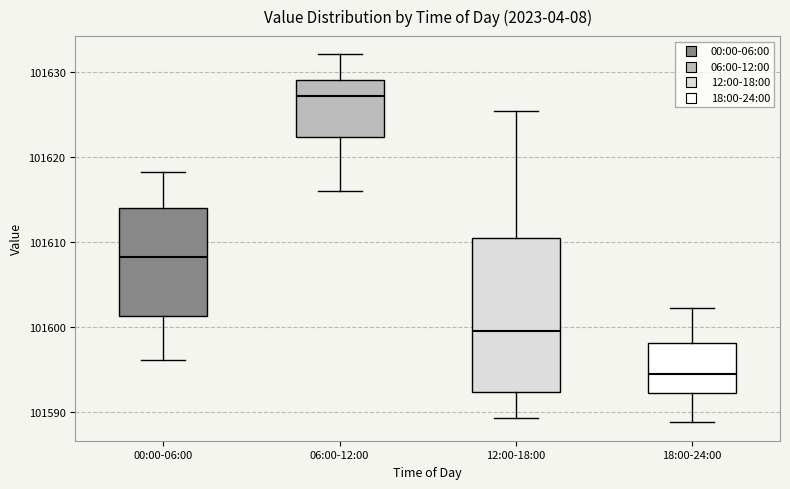

Reading left to right, read every box against the y-axis: the position of its median line, the range the box covers, and the ends of its whiskers. The values are not printed on the chart, so give them approximately, as read against the axis.

00:00-06:00: median 101608, box 101601 to 101614, whiskers 101596 to 101618
06:00-12:00: median 101627, box 101622 to 101629, whiskers 101616 to 101632
12:00-18:00: median 101599, box 101592 to 101611, whiskers 101589 to 101625
18:00-24:00: median 101594, box 101592 to 101598, whiskers 101589 to 101602